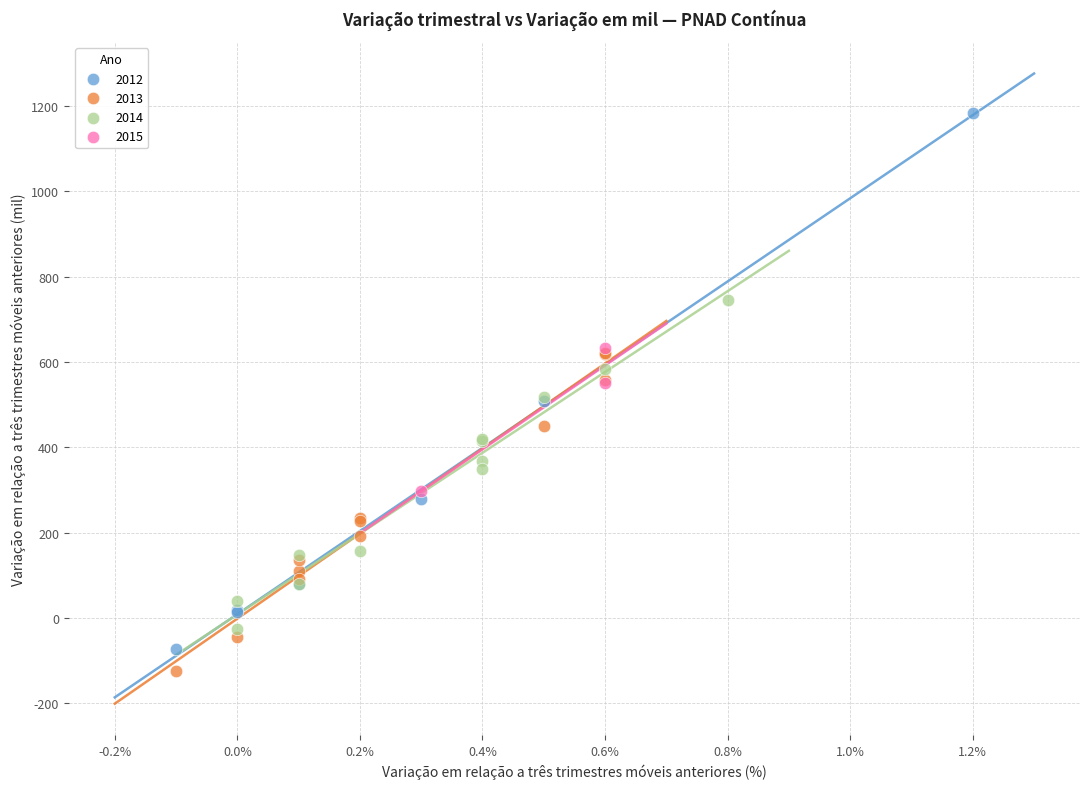

Which series has the widest spread of Y values?

2012